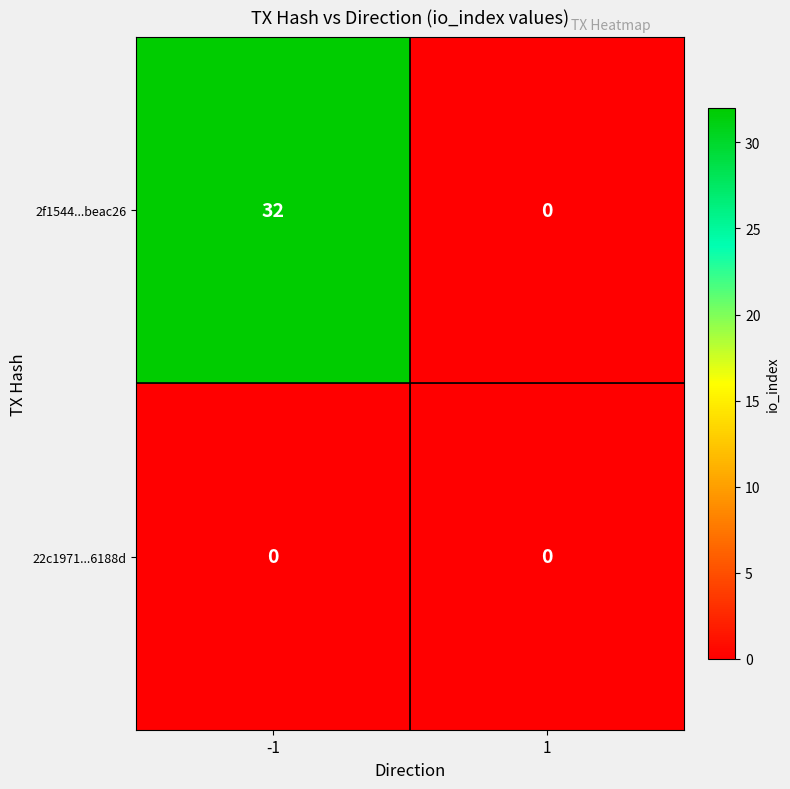

Reading right to left, extract all data points from this chart.

2f1544...beac26: 0	32
22c1971...6188d: 0	0